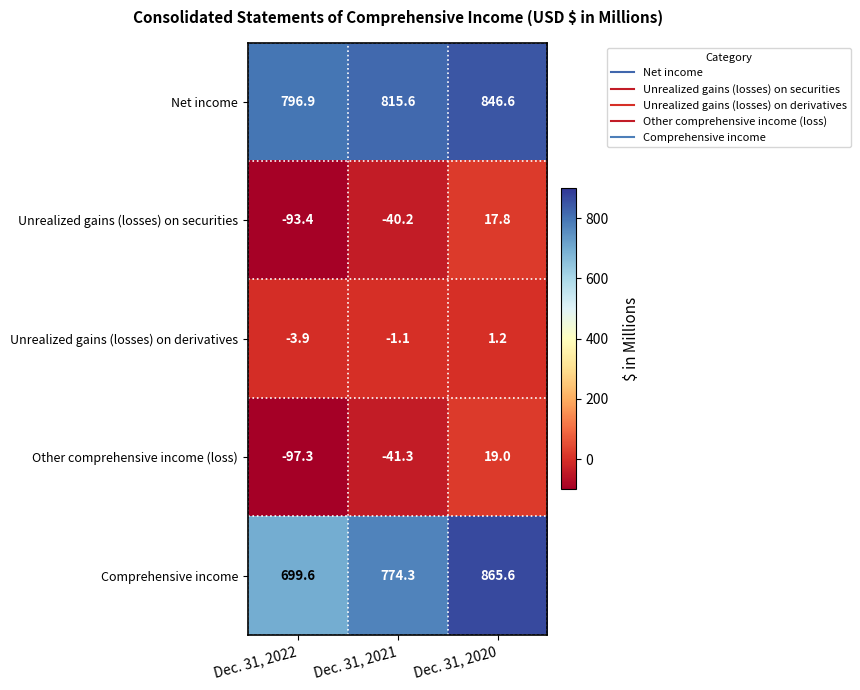

Reading left to right, what are all the values shown in this chart?

Net income: 796.9	815.6	846.6
Unrealized gains (losses) on securities: -93.4	-40.2	17.8
Unrealized gains (losses) on derivatives: -3.9	-1.1	1.2
Other comprehensive income (loss): -97.3	-41.3	19.0
Comprehensive income: 699.6	774.3	865.6